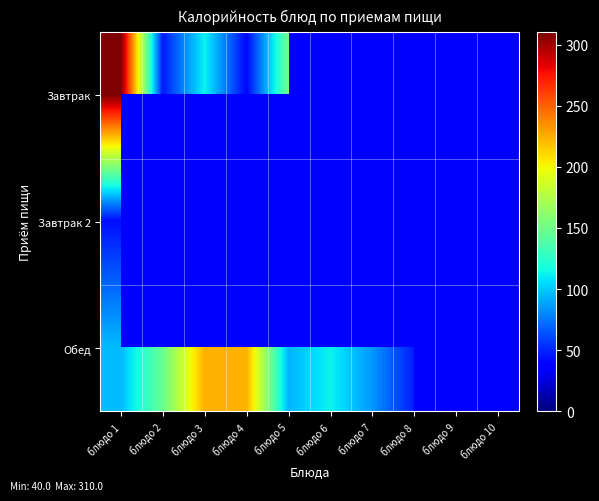

At how many categories does at least one series exceed 125?

5